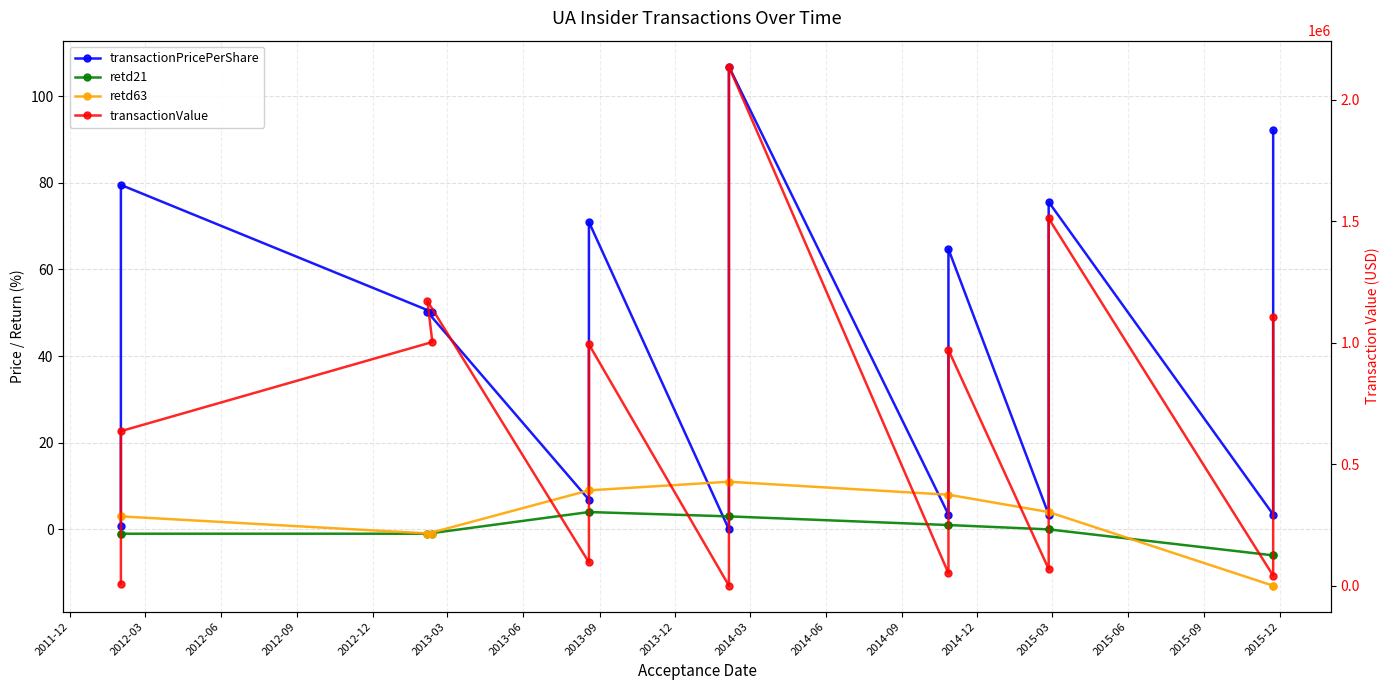

What are all the series names shown in the legend?

transactionPricePerShare, retd21, retd63, transactionValue